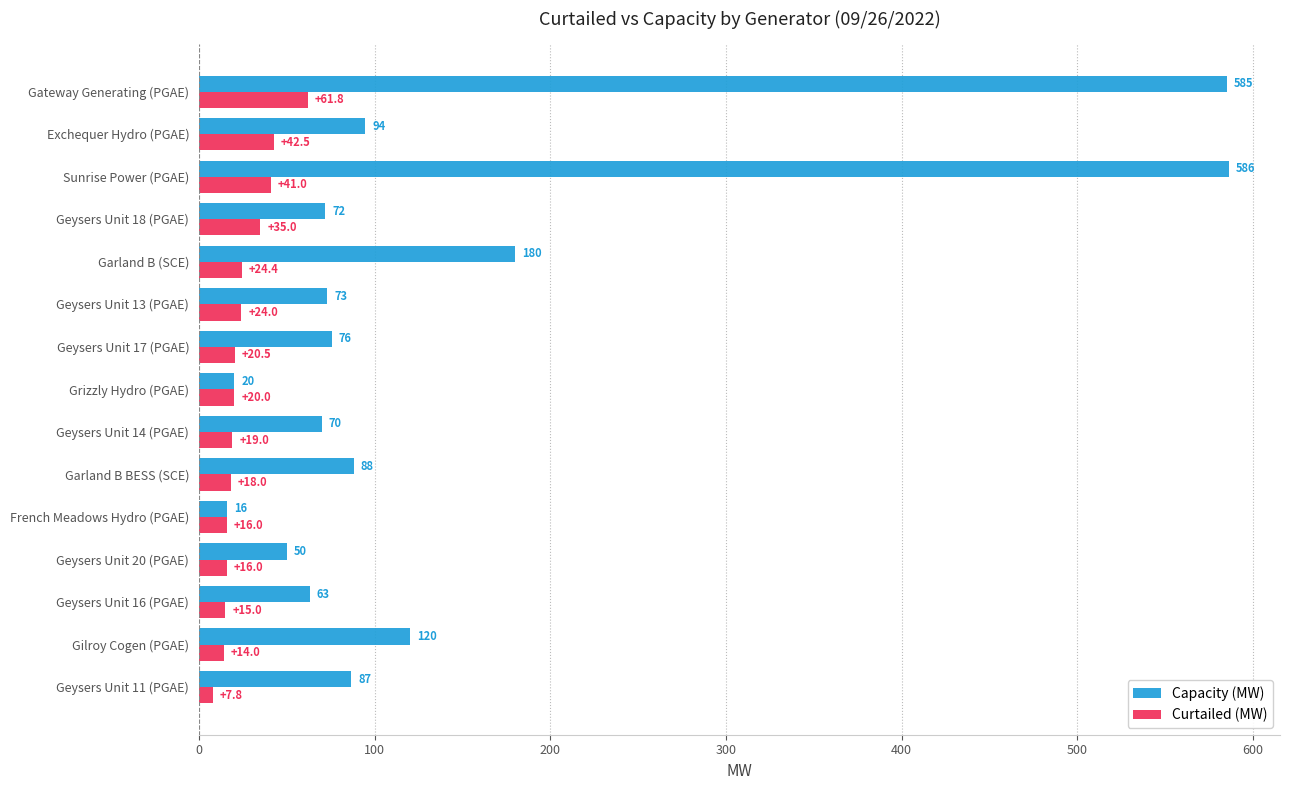

True or false: Capacity (MW) has a value of 86.8 at Geysers Unit 11 (PGAE).

True